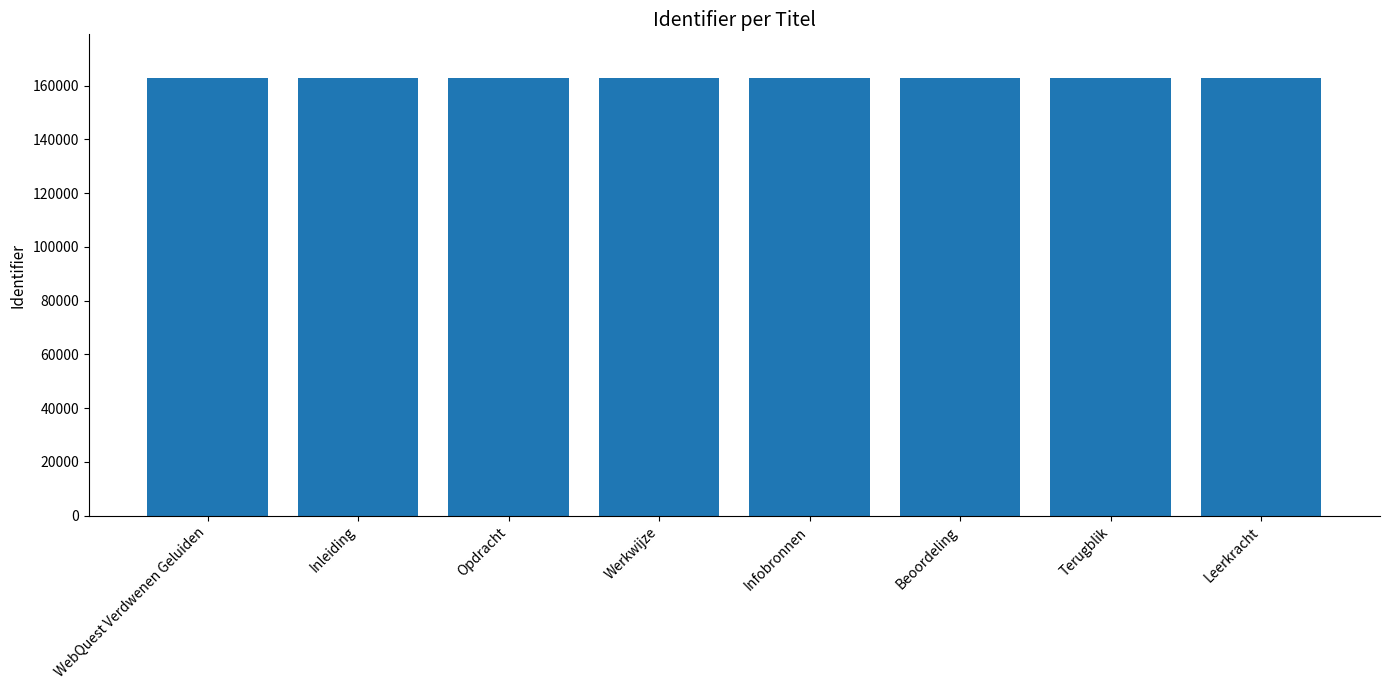

Does the chart contain stacked bars?

No